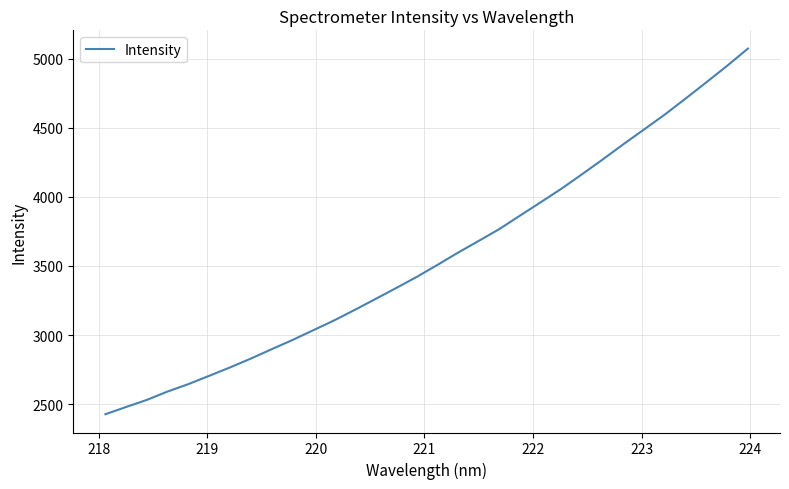

What is the smallest value displayed?

2427.1